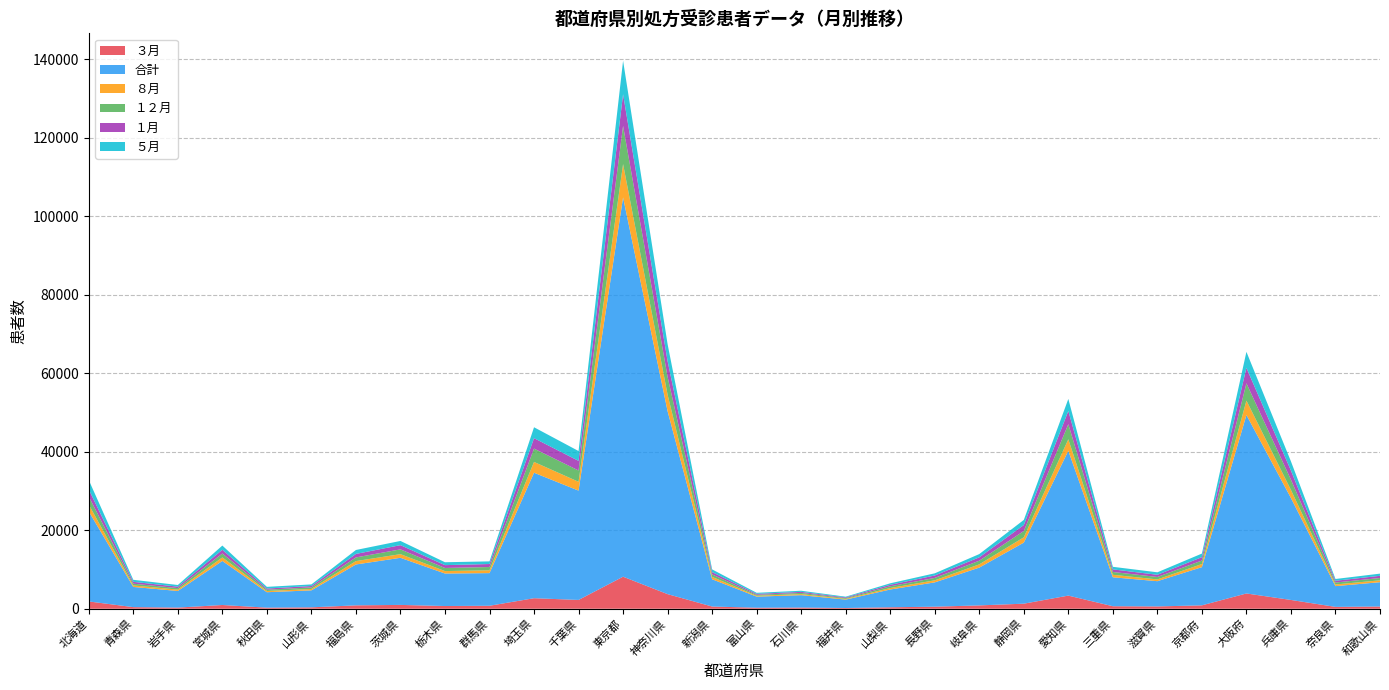

Reading left to right, transcribe all the data shown in this chart.

３月: 1861	409	293	956	277	358	866	976	693	762	2684	2244	8165	3720	565	262	301	190	371	525	853	1291	3348	641	590	867	3893	2240	475	571
合計: 22931	5146	4234	11221	3935	4325	10413	12002	8281	8313	31969	27855	96628	46609	6945	2827	3160	2137	4529	6191	9629	15561	36898	7375	6431	9733	45465	25968	5289	6195
８月: 1751	385	355	902	316	350	864	932	622	727	2752	2248	8493	4207	609	217	267	180	379	526	825	1343	2931	634	452	793	3671	2053	419	479
１２月: 2057	442	379	990	324	407	934	1217	795	828	3397	2874	9732	4540	630	248	303	208	441	615	937	1615	3850	718	624	888	4408	2619	497	588
１月: 1802	473	364	957	296	352	889	1074	720	763	2659	2451	8054	4009	587	234	267	180	380	611	855	1515	3364	663	557	863	3944	2317	449	559
５月: 2381	519	424	1071	429	408	1004	1071	738	677	2779	2512	8553	4326	689	272	287	175	380	559	829	1302	3065	653	631	912	4074	2346	451	553